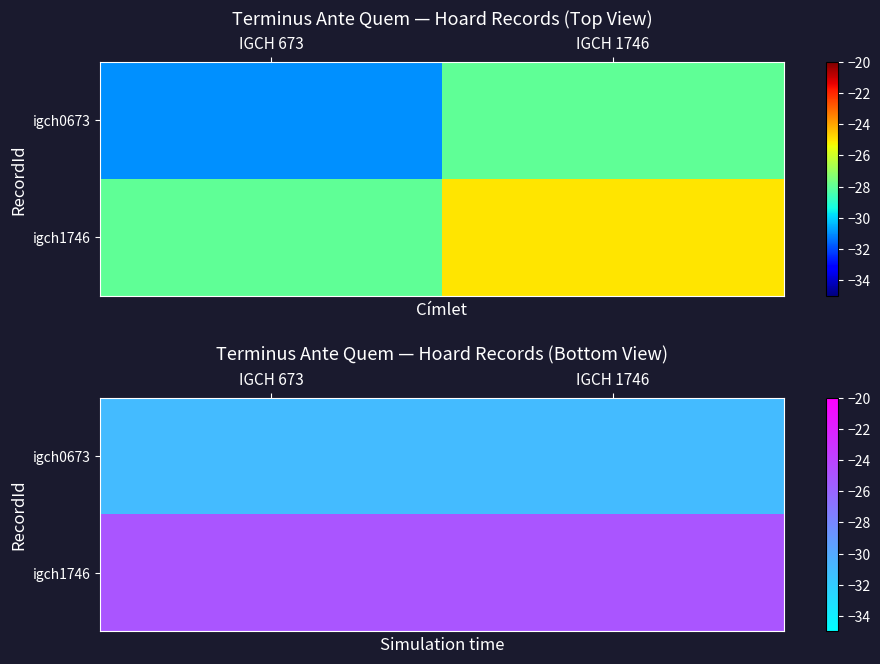

True or false: igch0673 has a value of -47 at IGCH 1746.

False